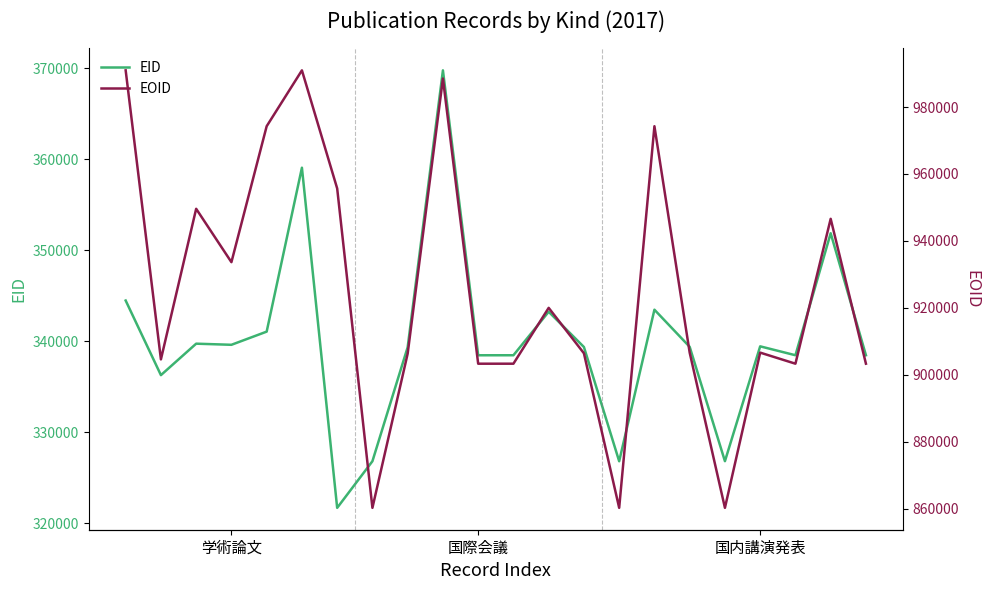

Between 8 and 20, which series saw the biggest shift?

EOID